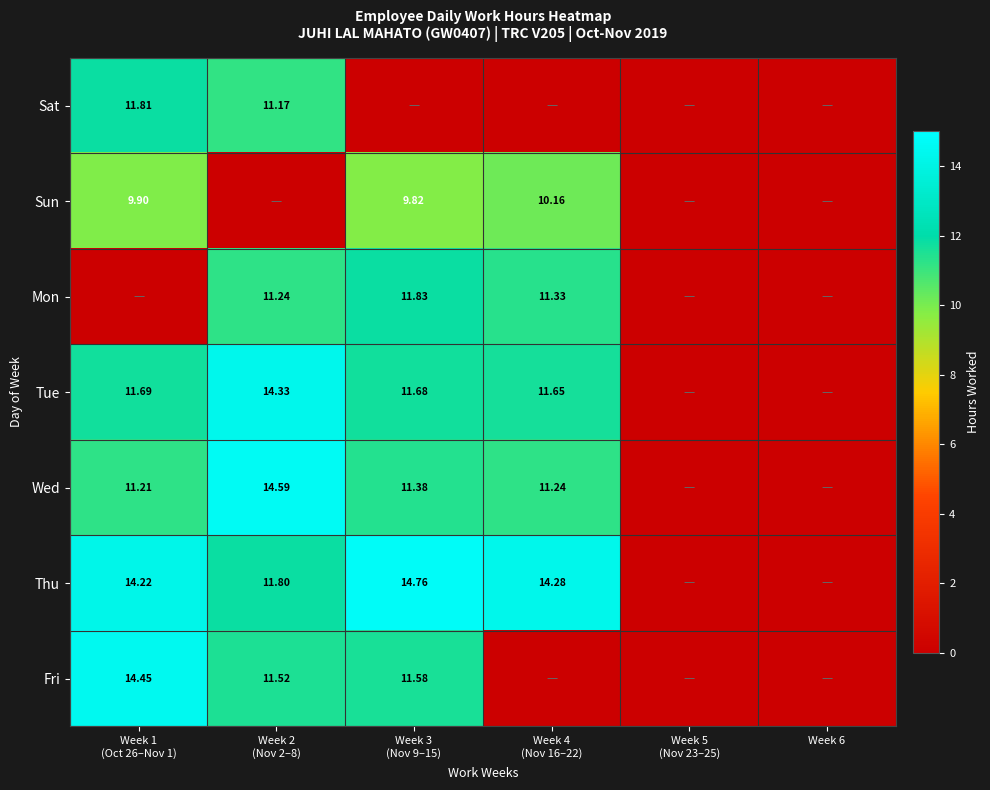

Which series has the largest total across all categories?

Thu